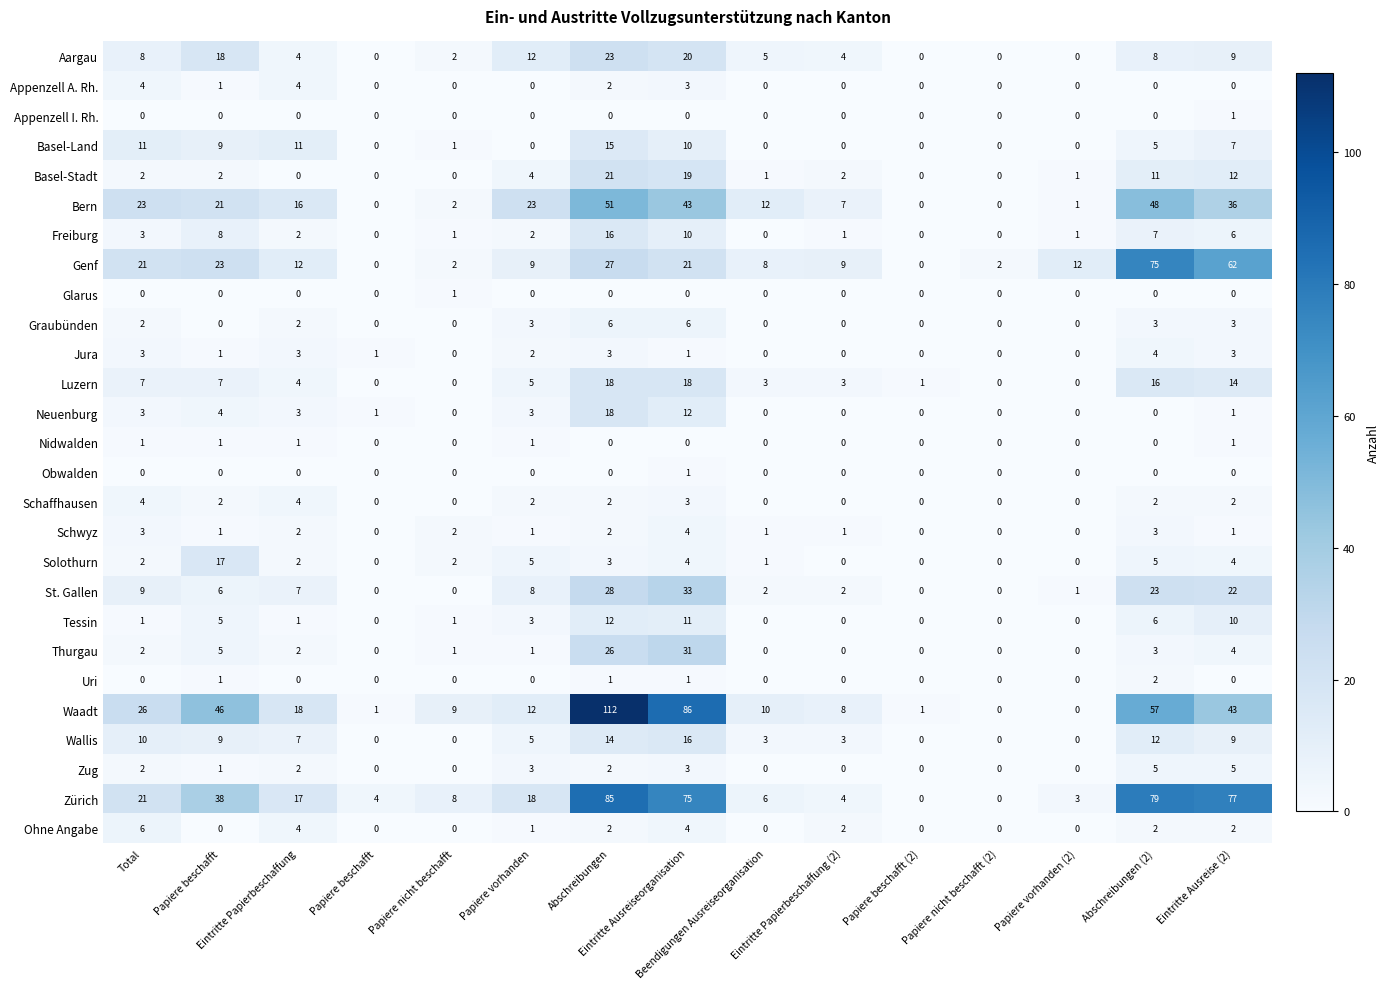

Count the number of data series in this chart.

27